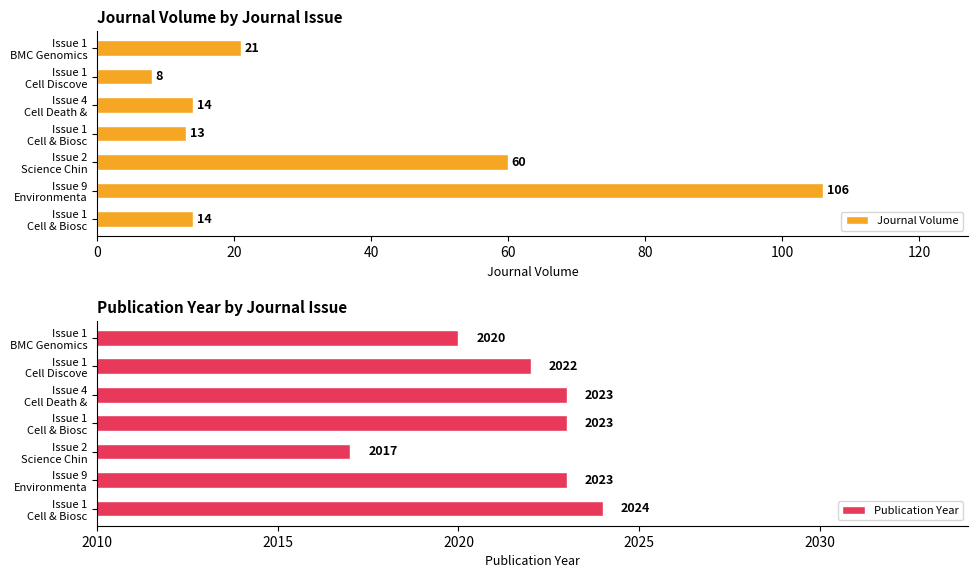

What is the difference between the maximum and second lowest values in the Journal Volume series?

93